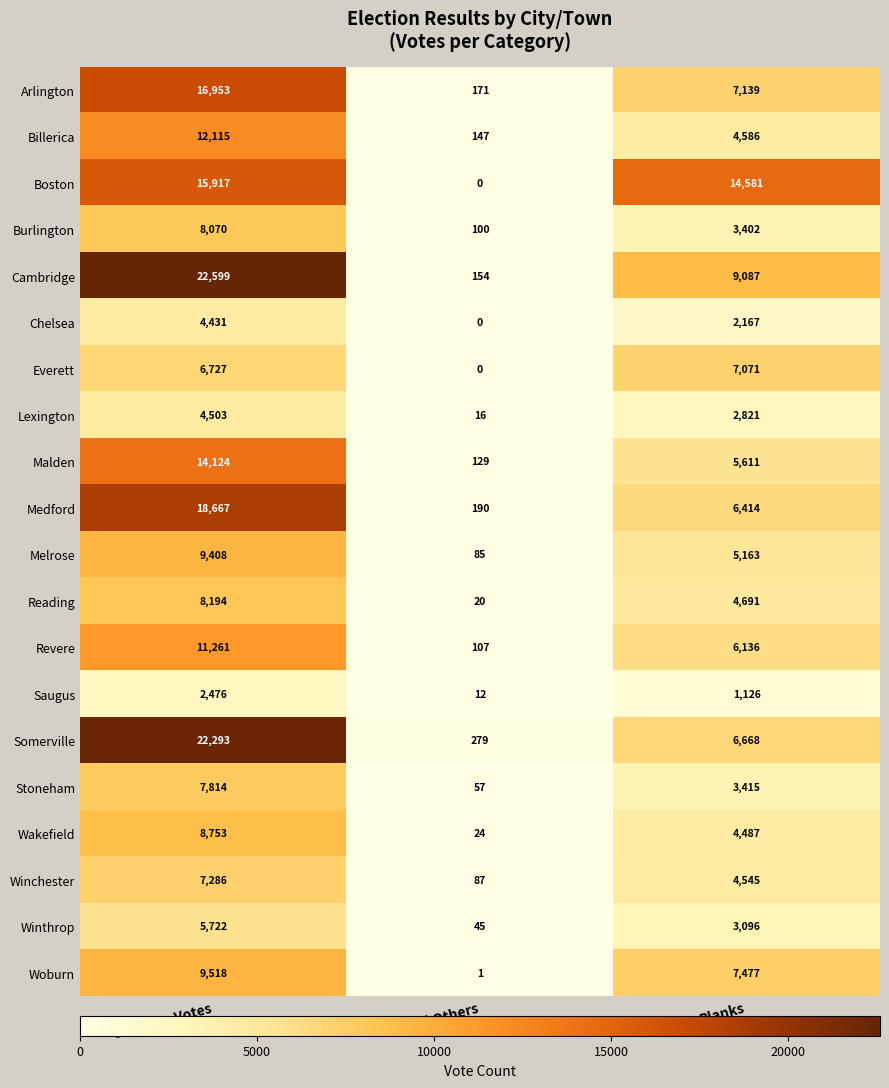

Where does the Lexington series first go above 2821?

Callahan Votes